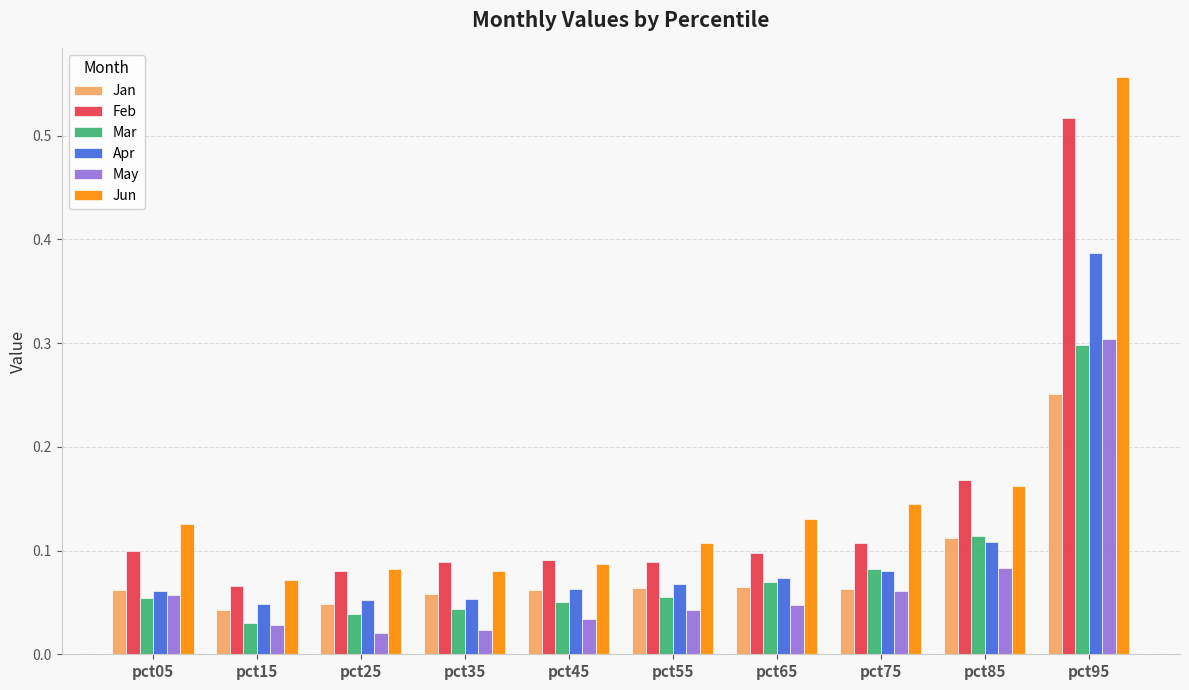

Count the number of categories in the chart.

10